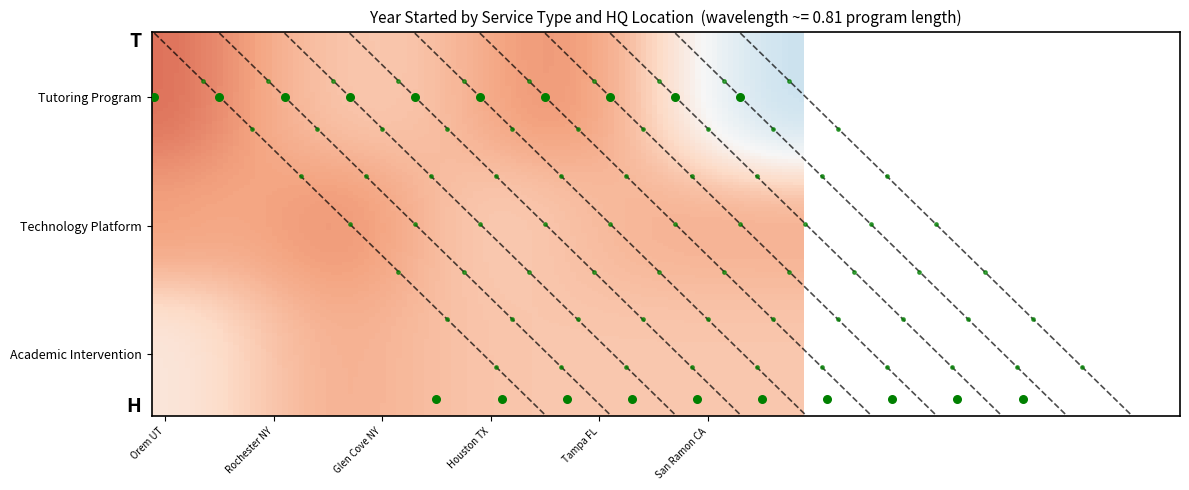

Which series changed the most between 6 and 7?

Tutoring Program